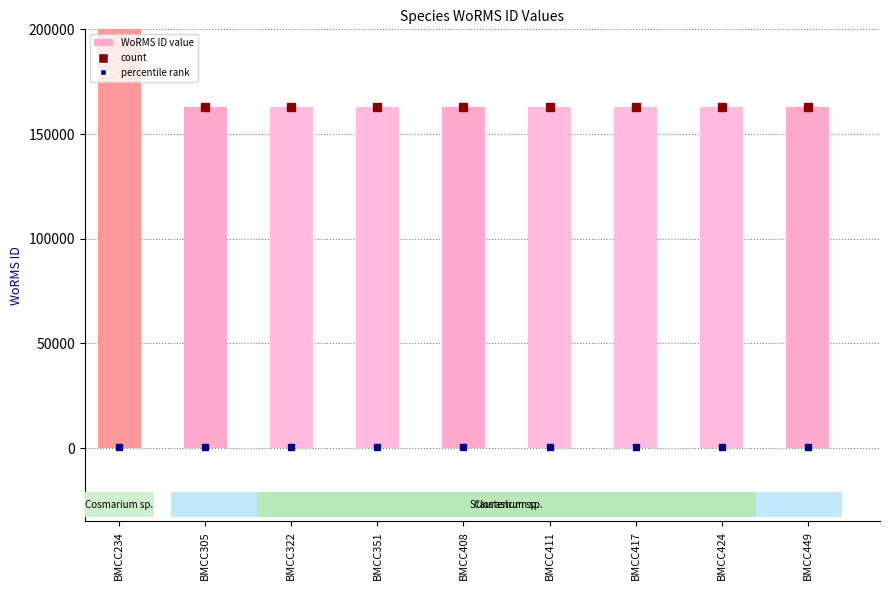

Which label corresponds to the smallest value in the chart?

BMCC305